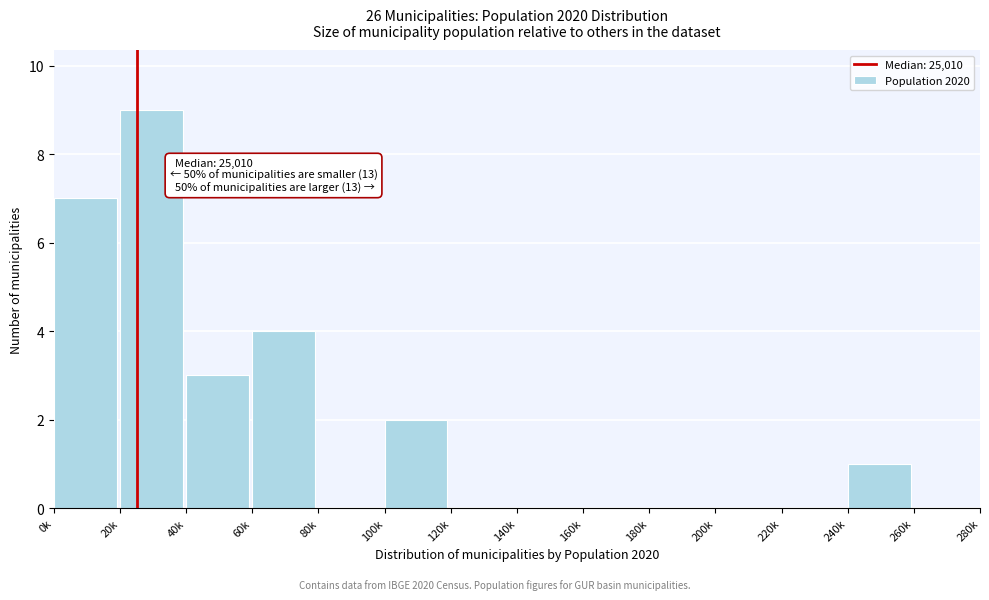

Reading left to right, extract all data points from this chart.

0k=7	20k=9	40k=3	60k=4	80k=0	100k=2	120k=0	140k=0	160k=0	180k=0	200k=0	220k=0	240k=1	260k=0